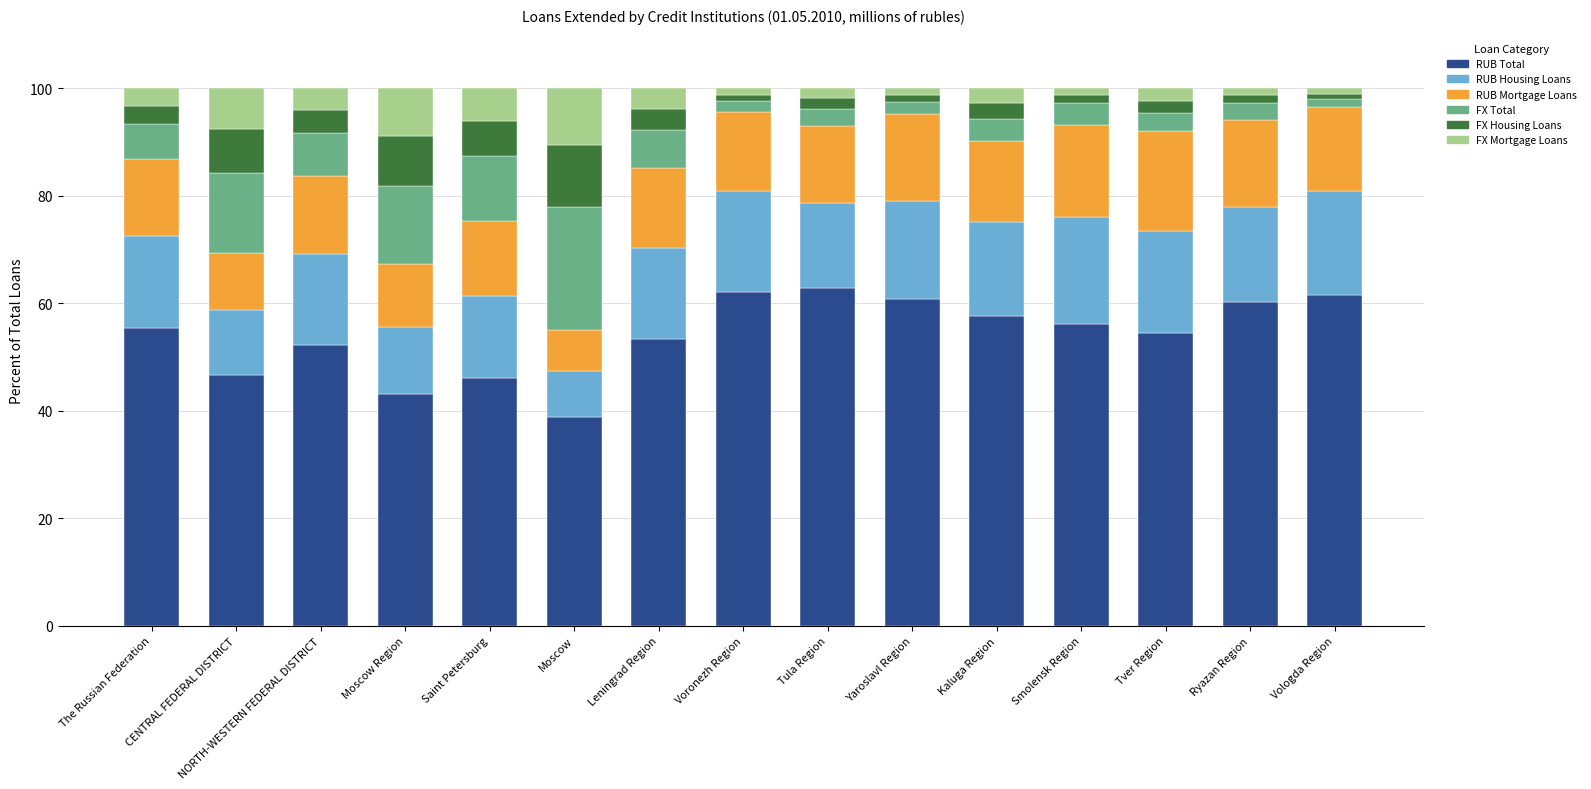

What is the lowest value of the RUB Total series?

38.8